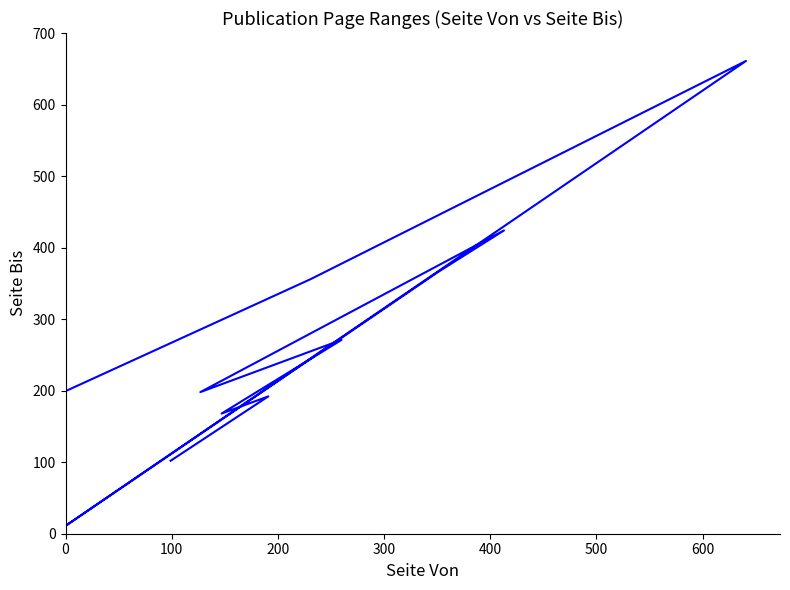

What is the label of the 8th point from the right?

300